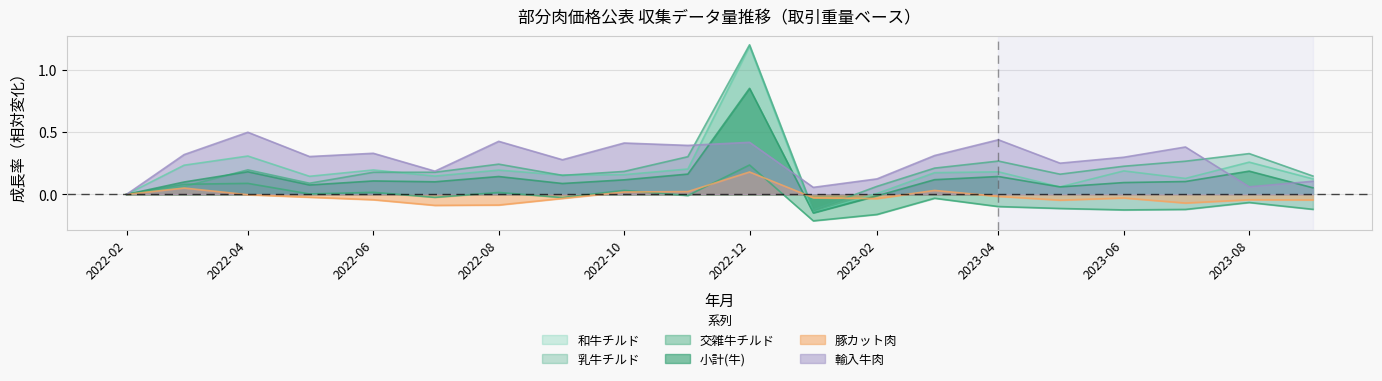

What is the label of the 6th point from the left?

2022-07